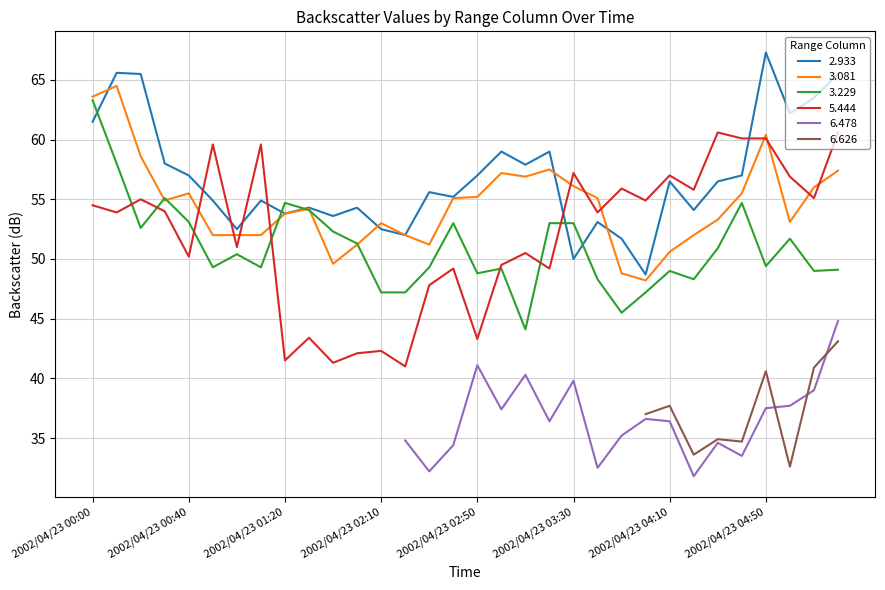

What is the difference between the second highest and minimum values in the 3.081 series?

15.4